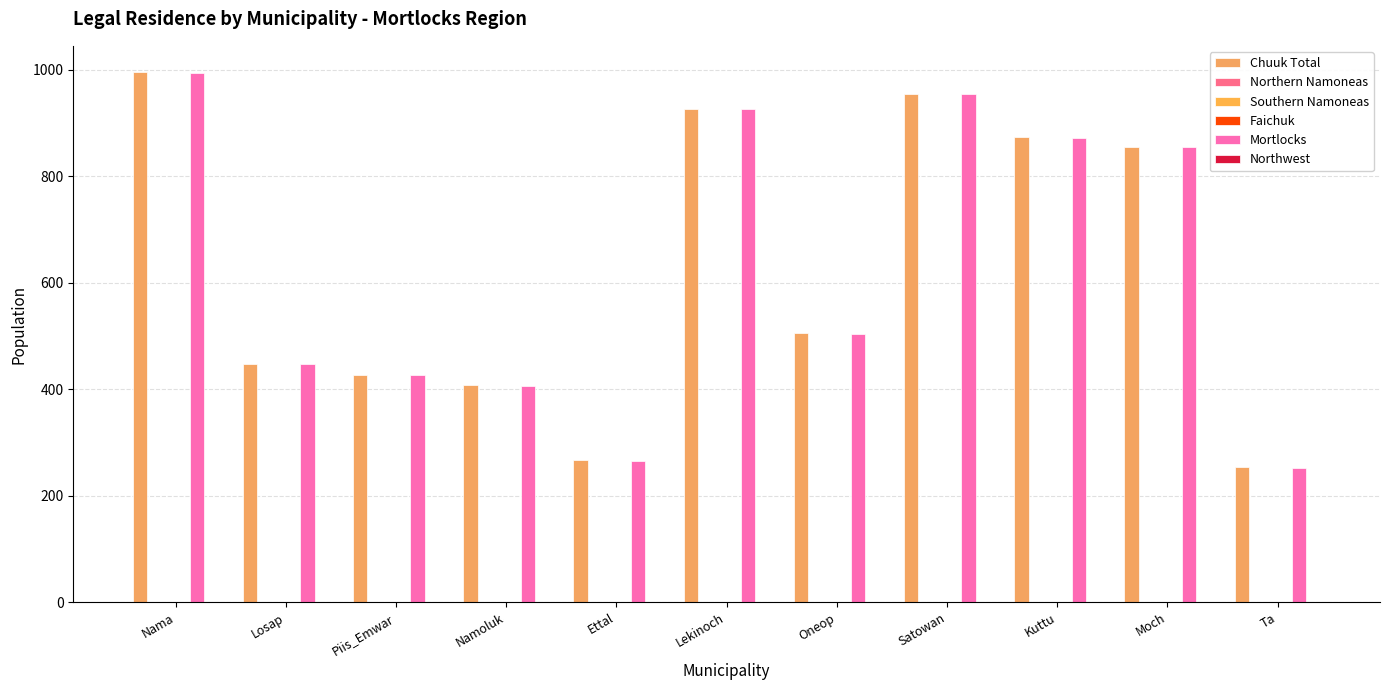

Is it true that Northern Namoneas equals 1 at Ta?

False